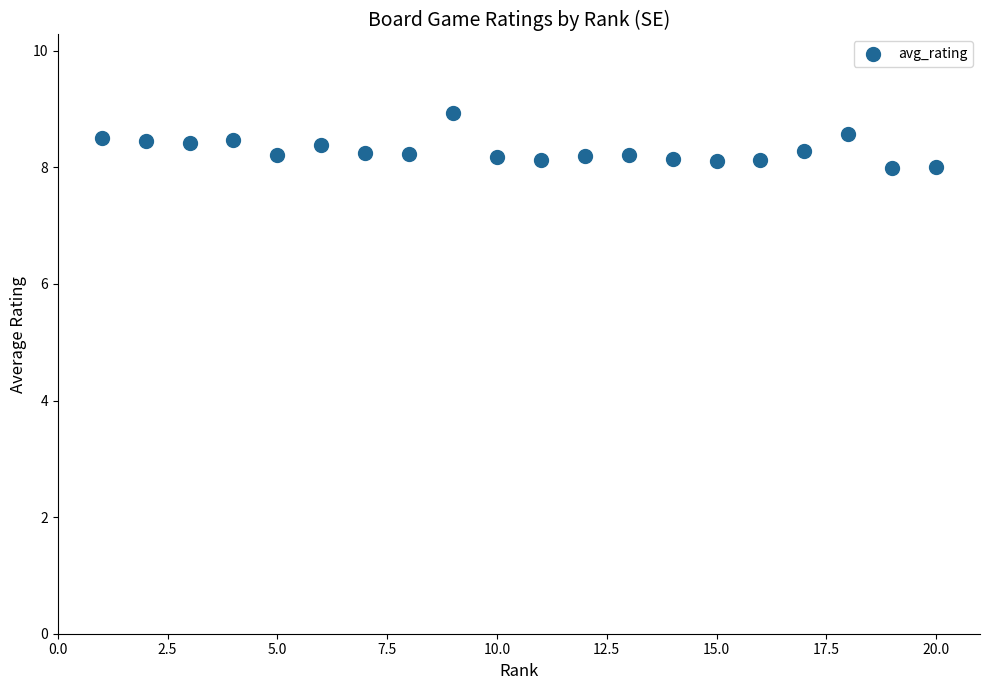

What is the range of X values (max minus min)?

19.0